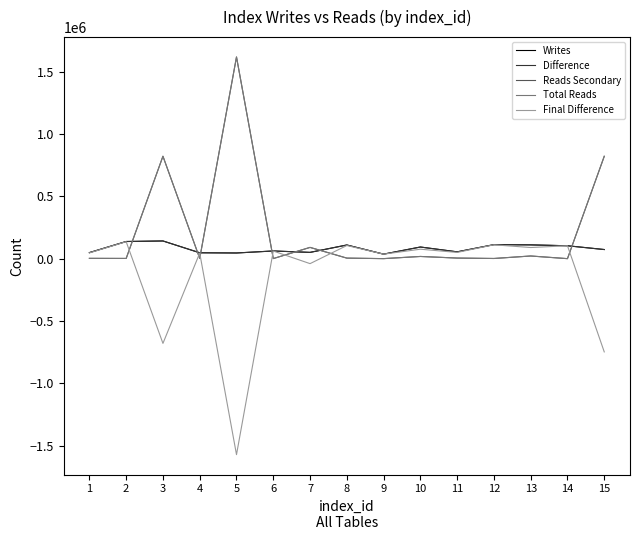

The value of Reads Secondary at 15 is 1203049. True or false?

False